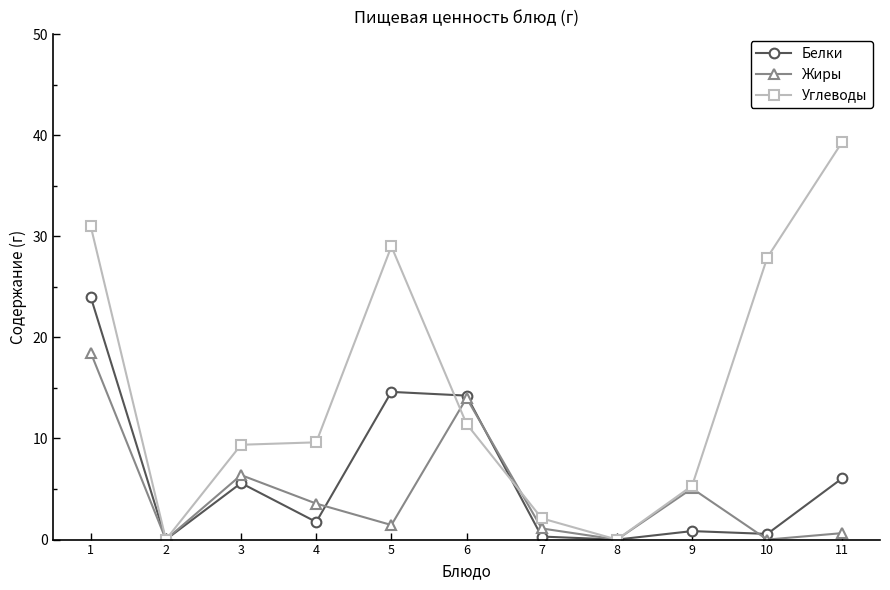

True or false: Белки has more than 1 points higher than both neighbors.

True